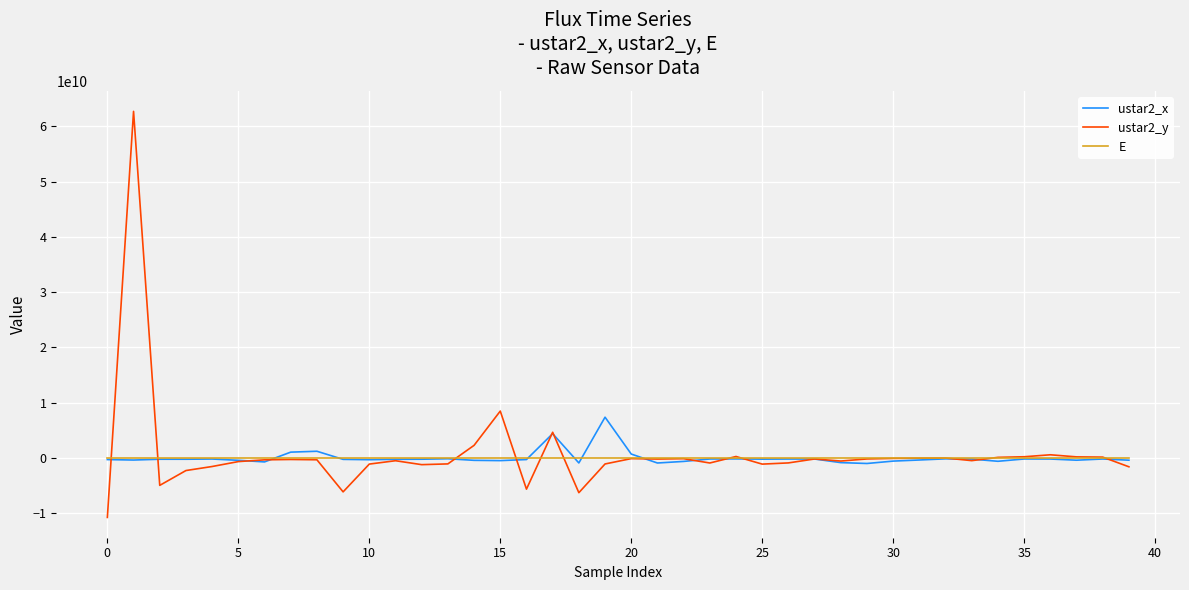

List the series in order of their peak value, lowest first.

E, ustar2_x, ustar2_y